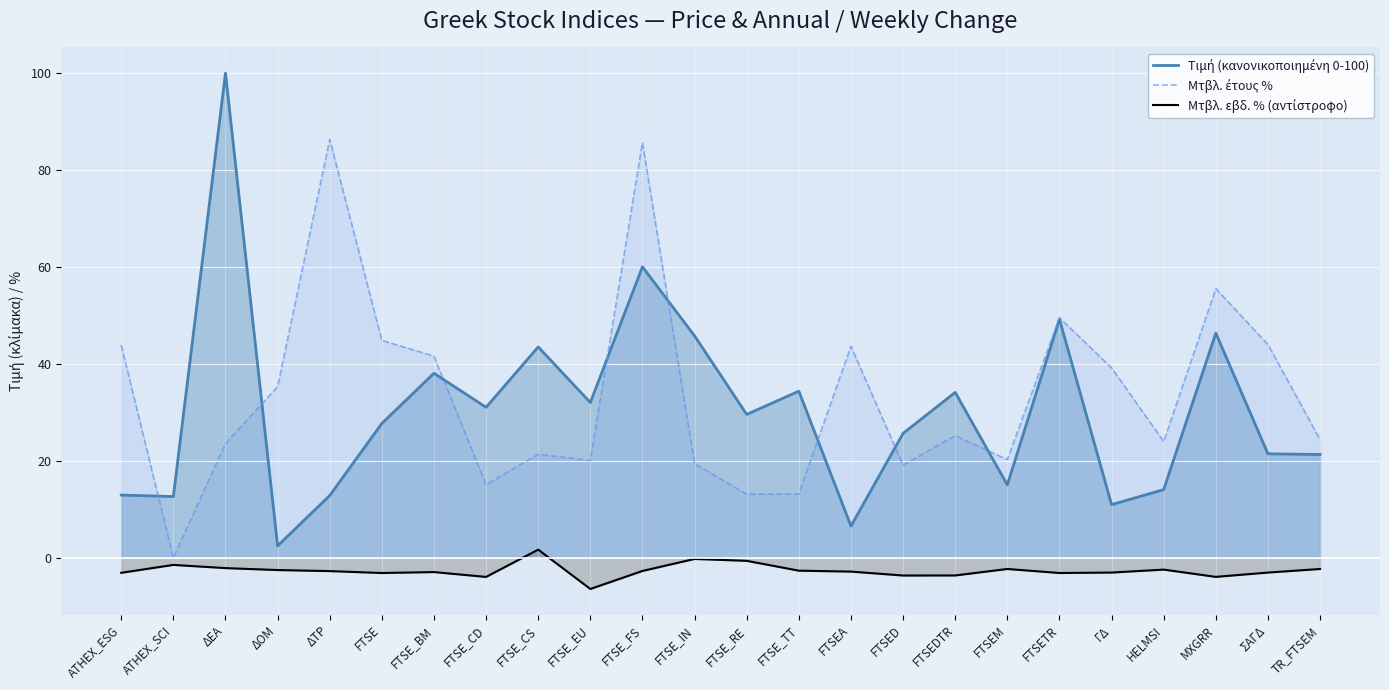

What position from the right is MXGRR?

3